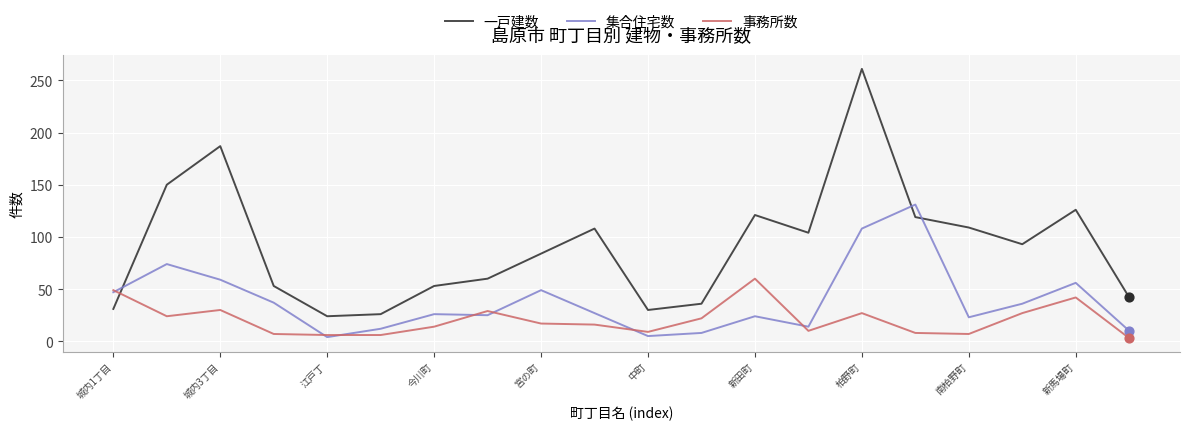

Which series has the widest spread of values?

一戸建数